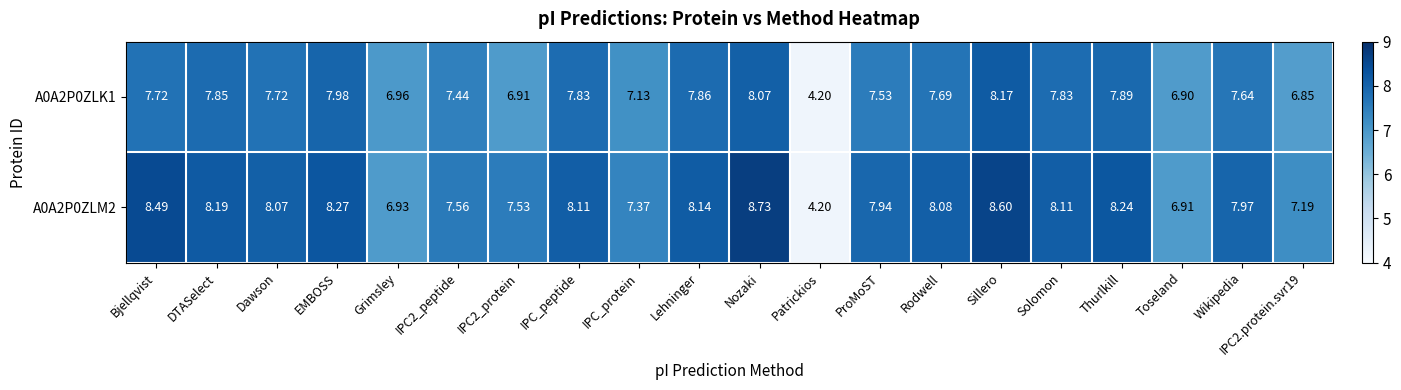

Which category has the lowest value in the A0A2P0ZLM2 series?

Patrickios